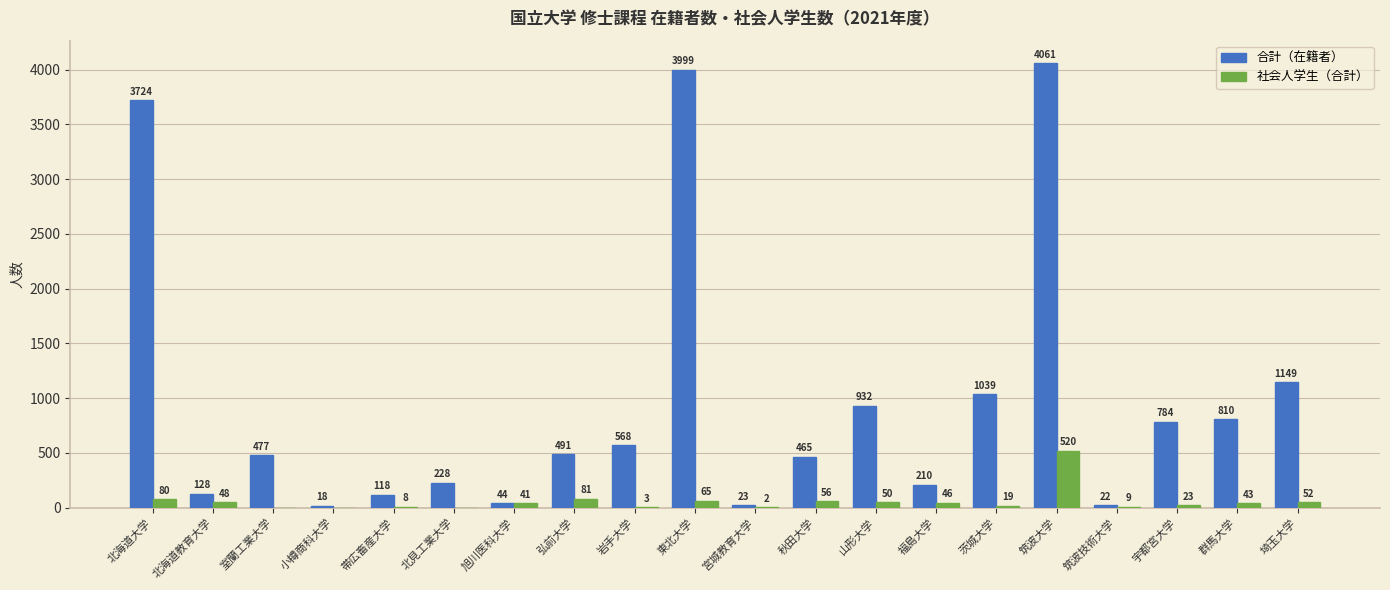

Reading left to right, what are all the values shown in this chart?

合計（在籍者）: 北海道大学=3724	北海道教育大学=128	室蘭工業大学=477	小樽商科大学=18	帯広畜産大学=118	北見工業大学=228	旭川医科大学=44	弘前大学=491	岩手大学=568	東北大学=3999	宮城教育大学=23	秋田大学=465	山形大学=932	福島大学=210	茨城大学=1039	筑波大学=4061	筑波技術大学=22	宇都宮大学=784	群馬大学=810	埼玉大学=1149
社会人学生（合計）: 北海道大学=80	北海道教育大学=48	室蘭工業大学=0	小樽商科大学=0	帯広畜産大学=8	北見工業大学=0	旭川医科大学=41	弘前大学=81	岩手大学=3	東北大学=65	宮城教育大学=2	秋田大学=56	山形大学=50	福島大学=46	茨城大学=19	筑波大学=520	筑波技術大学=9	宇都宮大学=23	群馬大学=43	埼玉大学=52